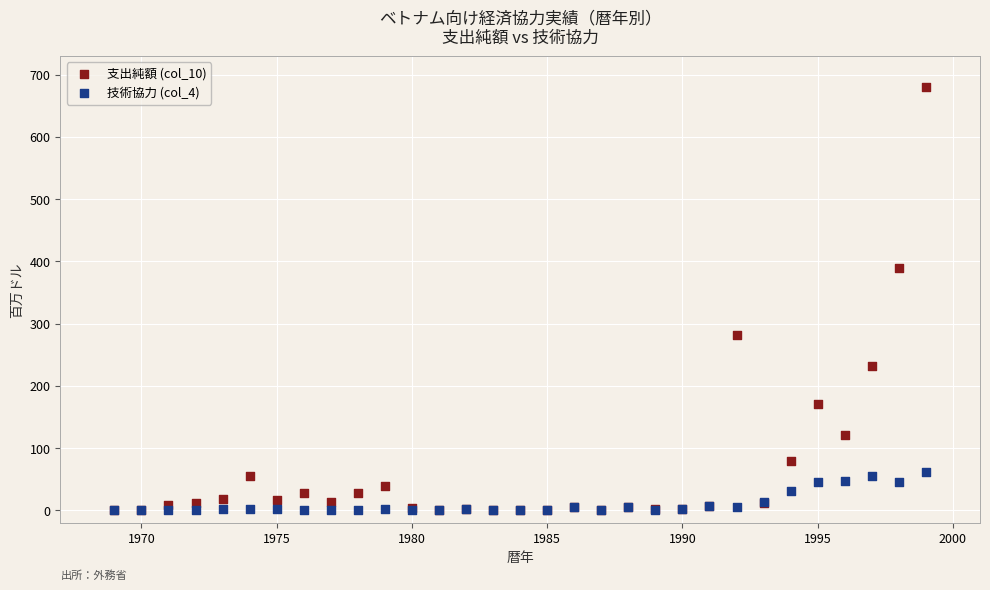

Which series has the widest spread of Y values?

支出純額 (col_10)